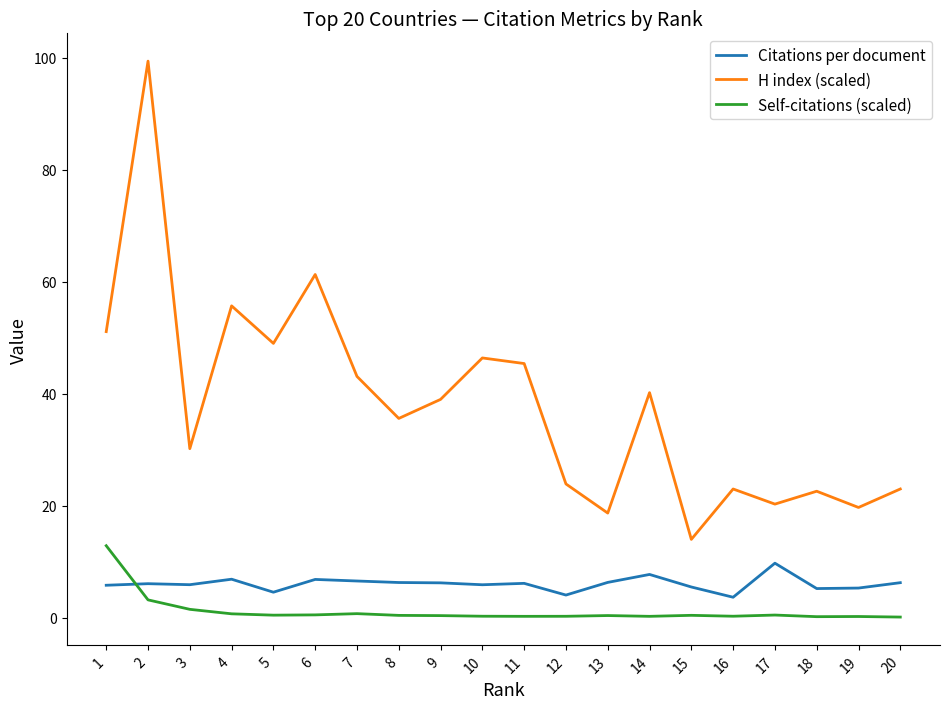

The Self-citations (scaled) series shows 0.5 at 17. True or false?

True